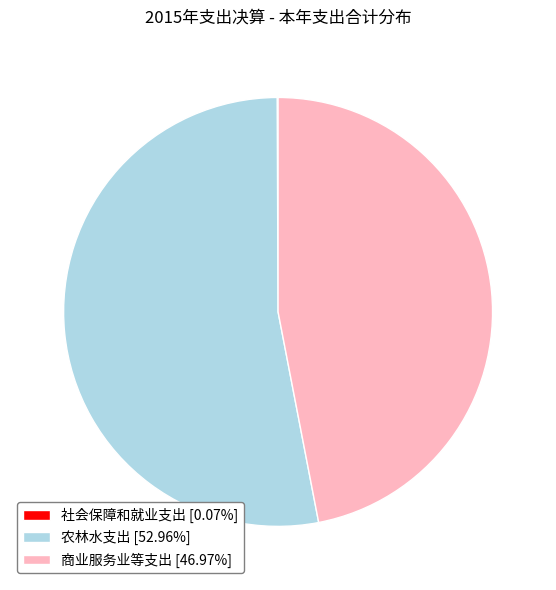

Is 农林水支出 [52.96%] the majority of the pie?

Yes